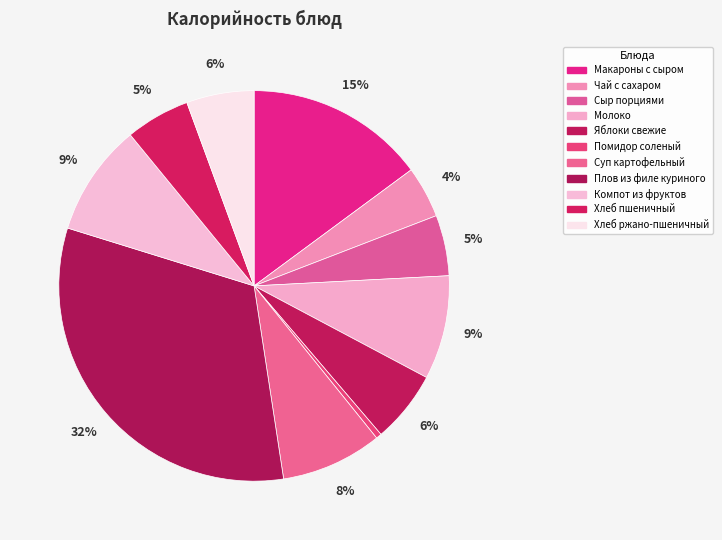

Which has a higher value, Яблоки свежие or Макароны с сыром?

Макароны с сыром